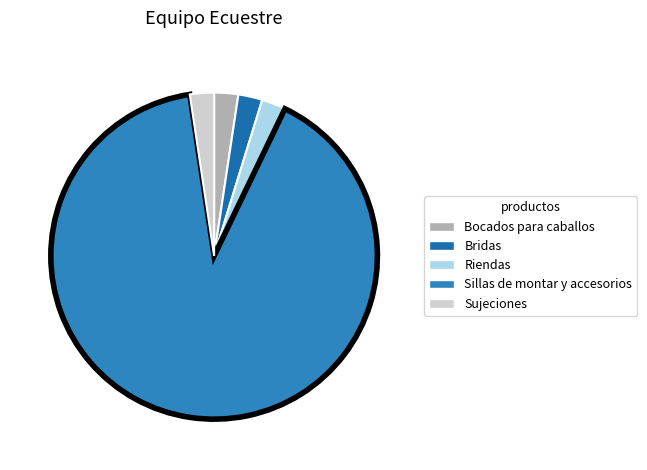

Does Bridas account for over 50% of the chart?

No